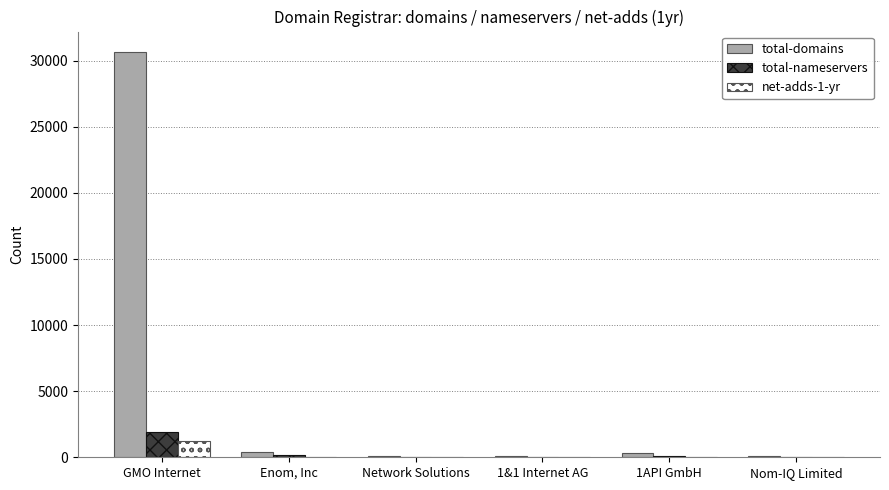

What is the approximate value of total-domains at GMO Internet?

30671